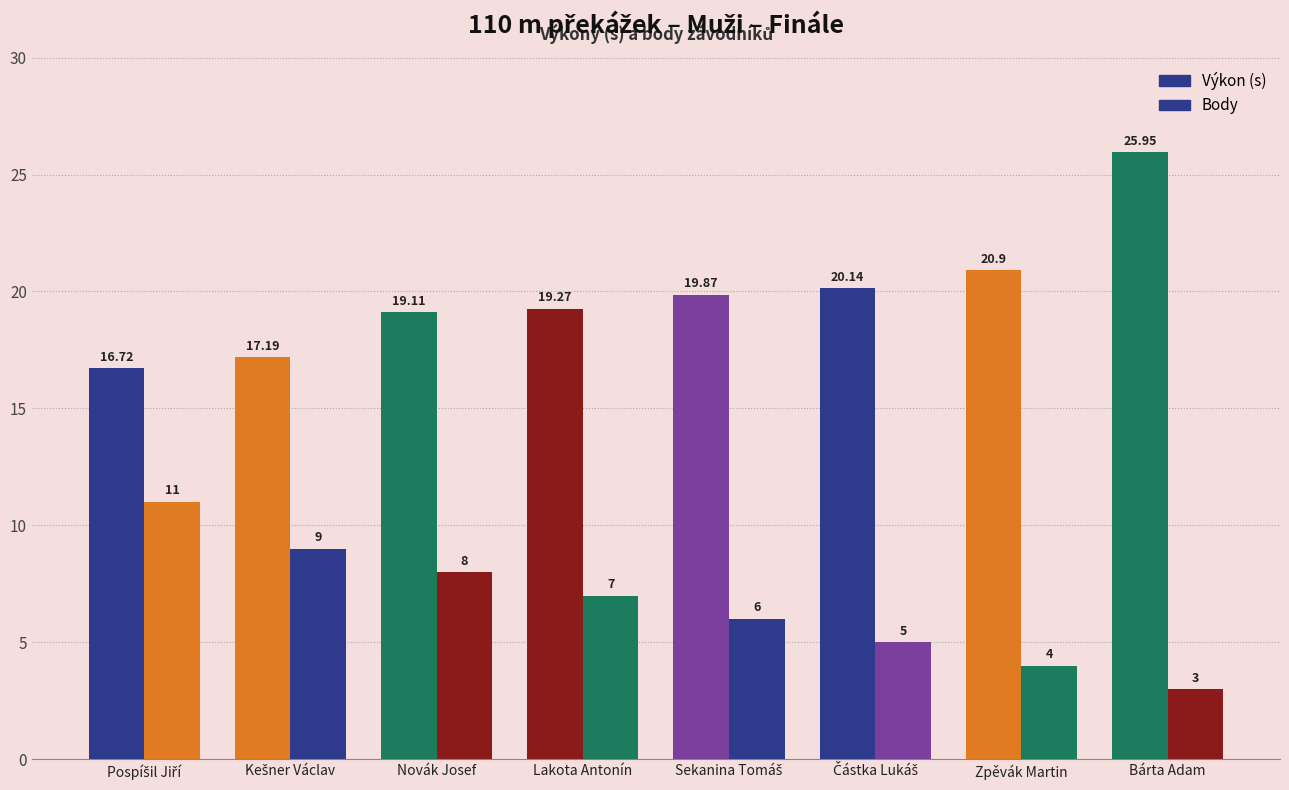

Is the value of Výkon (s) at Kešner Václav greater than the value of Body at Bárta Adam?

Yes